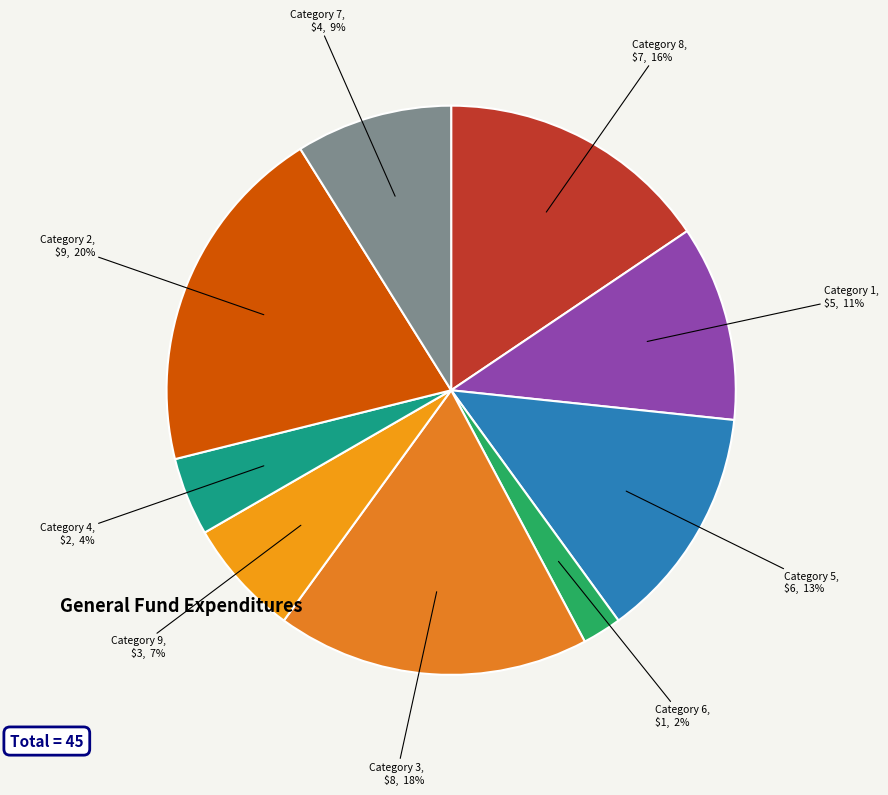

Rank the categories by value from lowest to highest.

6, 4, 9, 7, 1, 5, 8, 3, 2